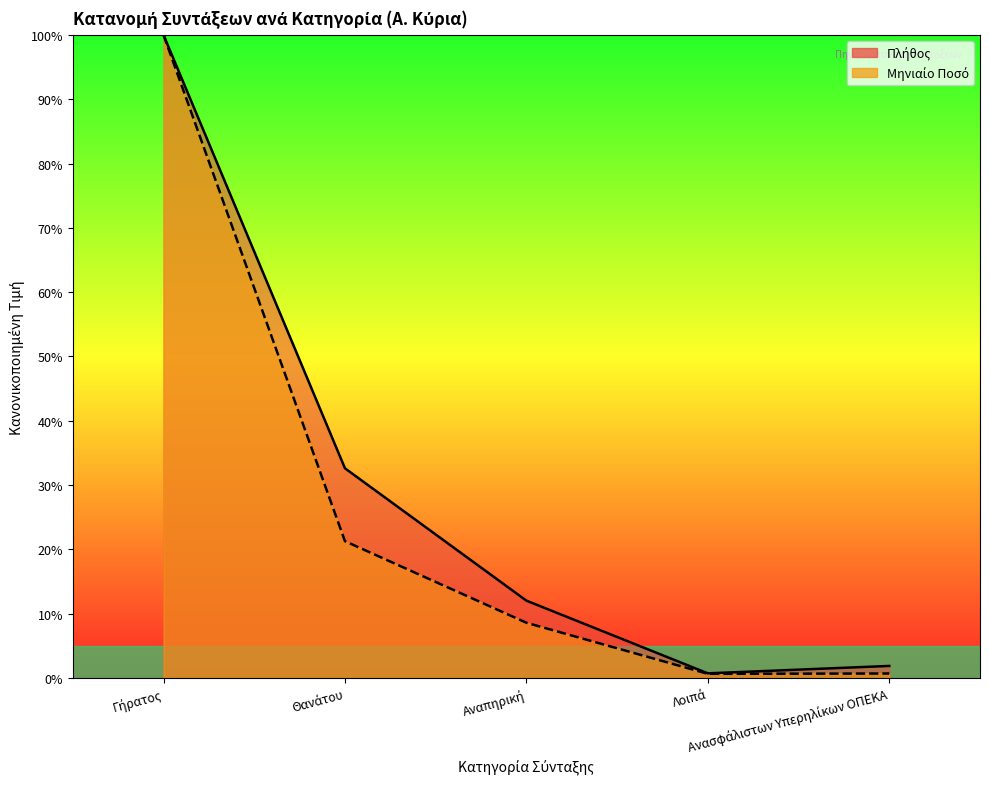

True or false: Μηνιαίο Ποσό has a value of 0.0 at Λοιπά.

True